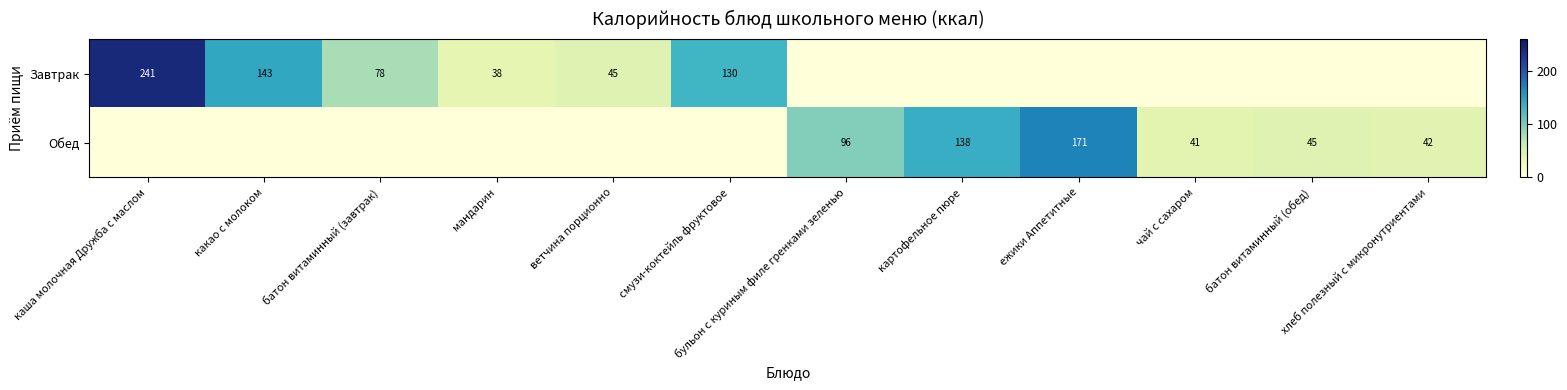

True or false: Завтрак has a value of 19 at ветчина порционно.

False